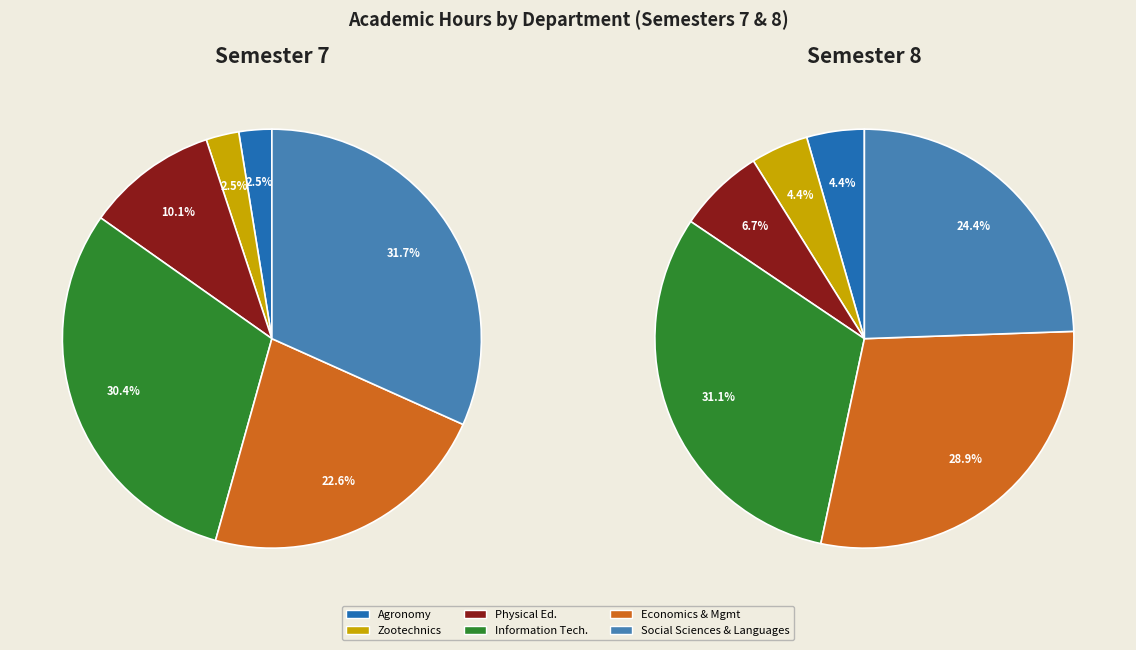

To the nearest percent, what is the difference between the largest and smallest slice percentages?

27%